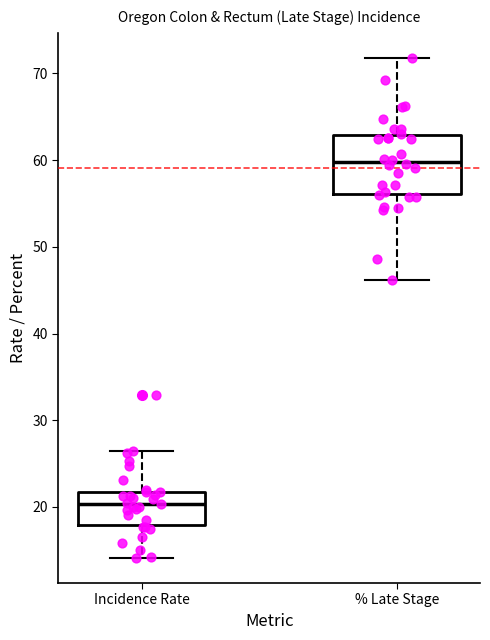

Where does the lower whisker of the box for Incidence Rate end on the y-axis? The values are not printed on the chart, so give them approximately, as read against the axis.

14